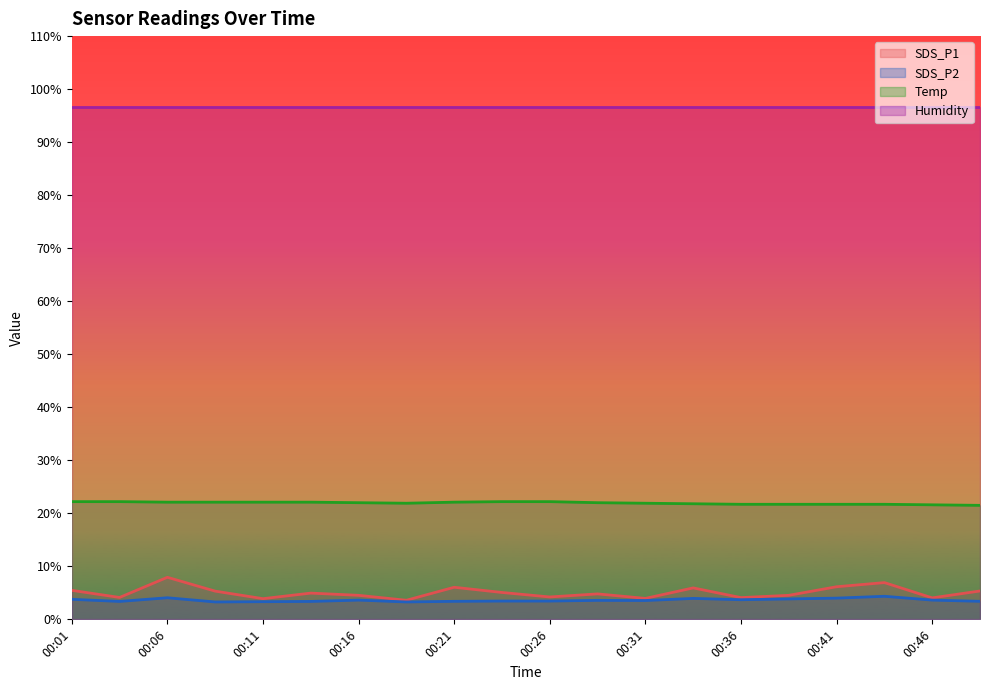

Count the number of categories in the chart.

20